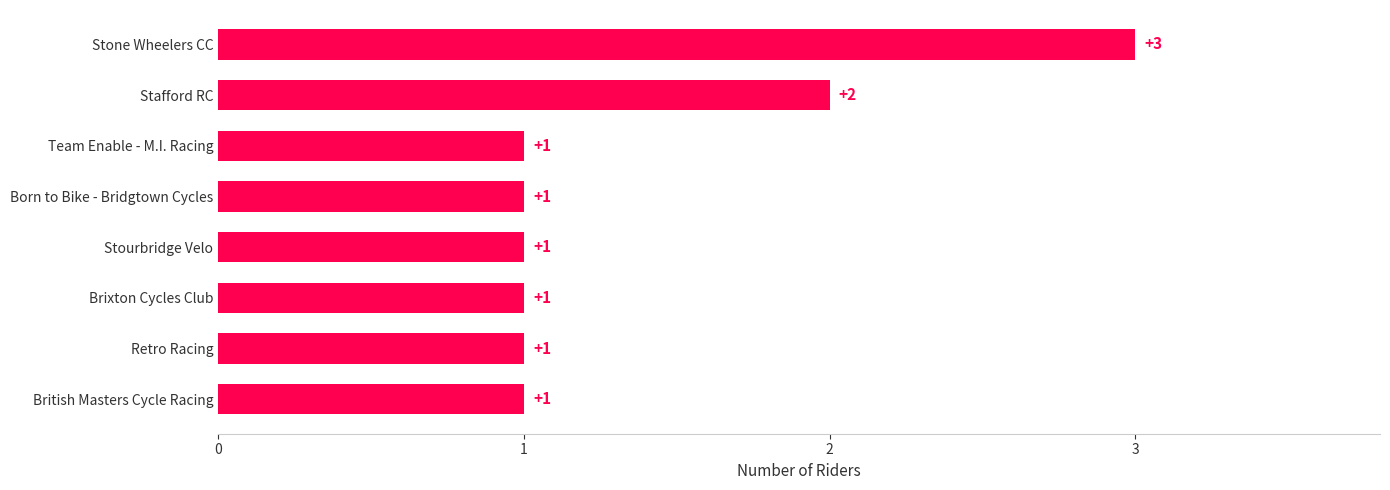

What is the maximum value shown in the chart?

3